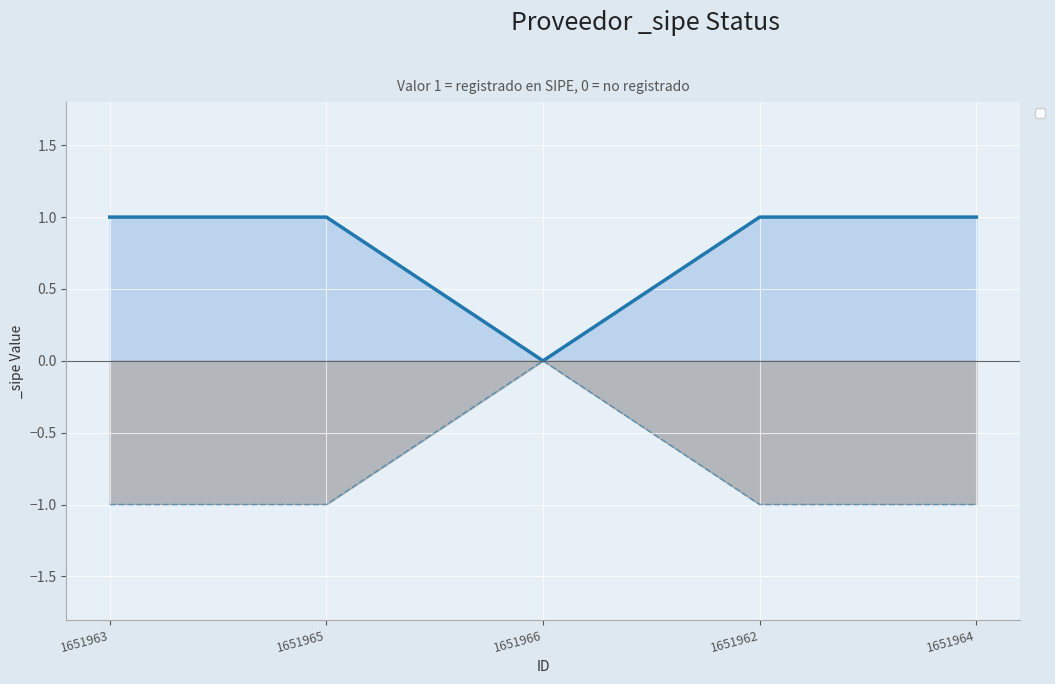

What is the difference between the maximum and minimum values?

1